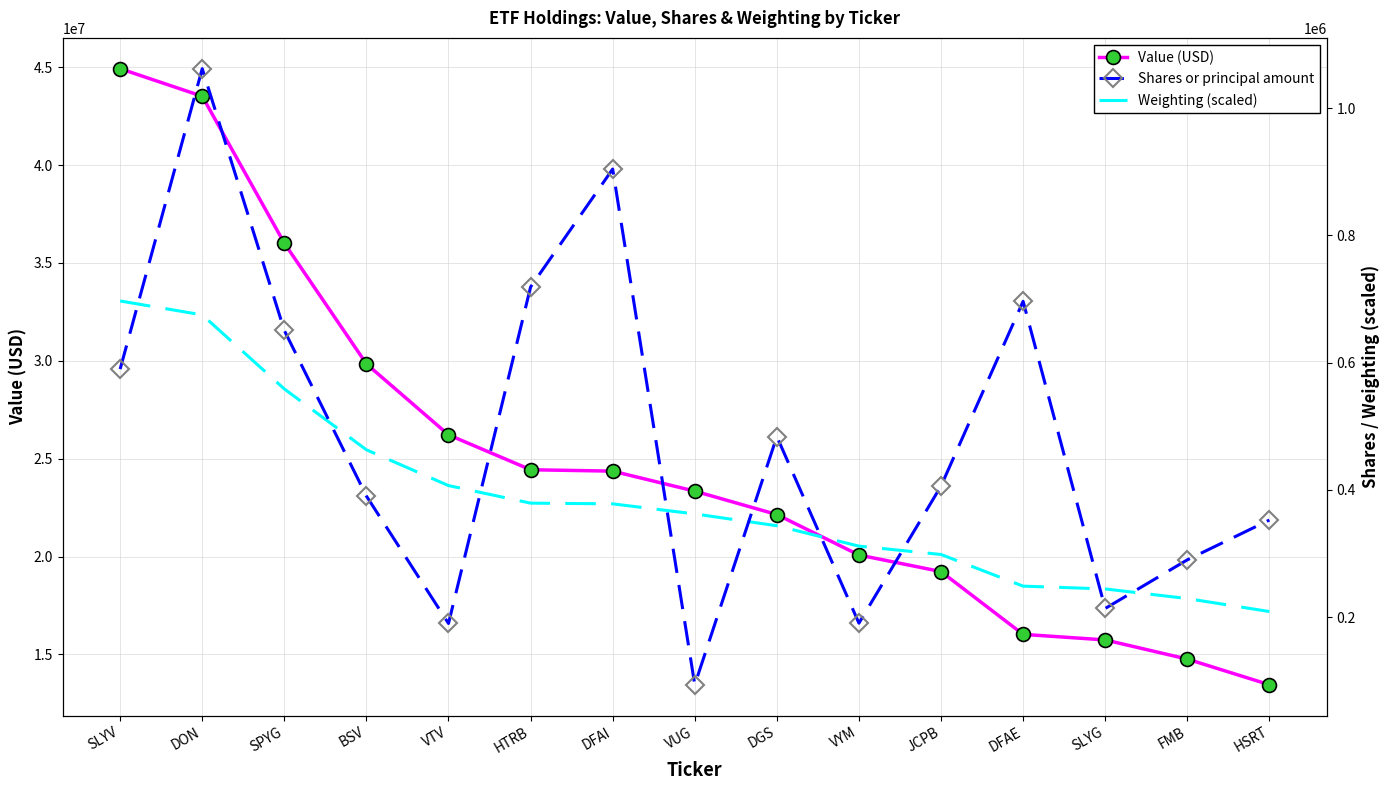

What position from the left is VUG?

8